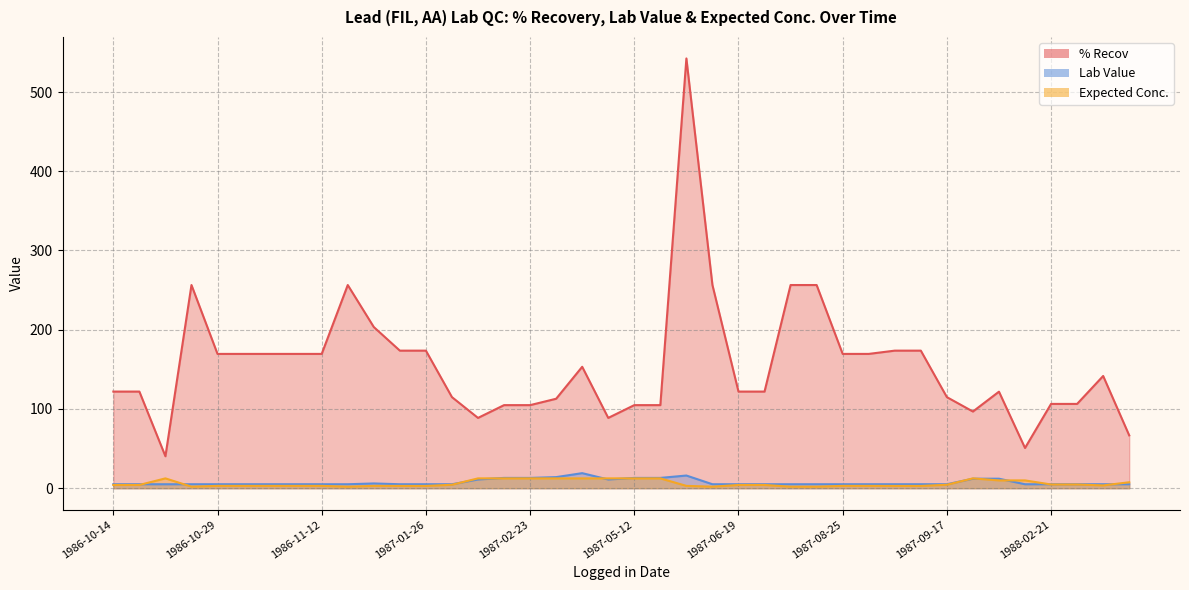

Which series has the largest total across all categories?

% Recov